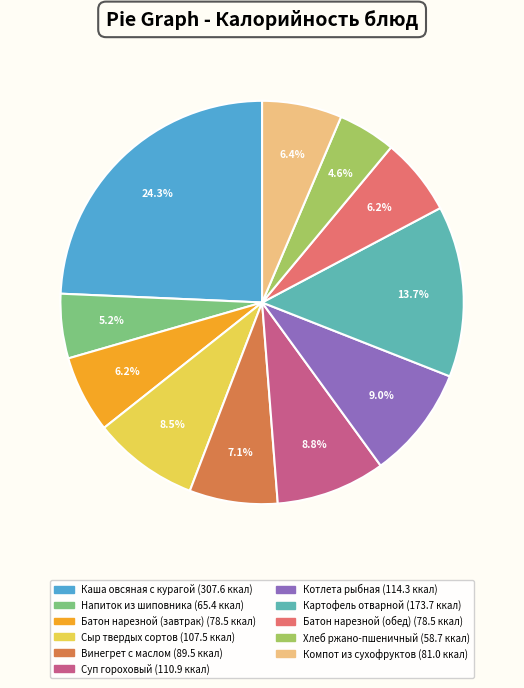

To the nearest percent, what portion does Суп гороховый represent?

9%